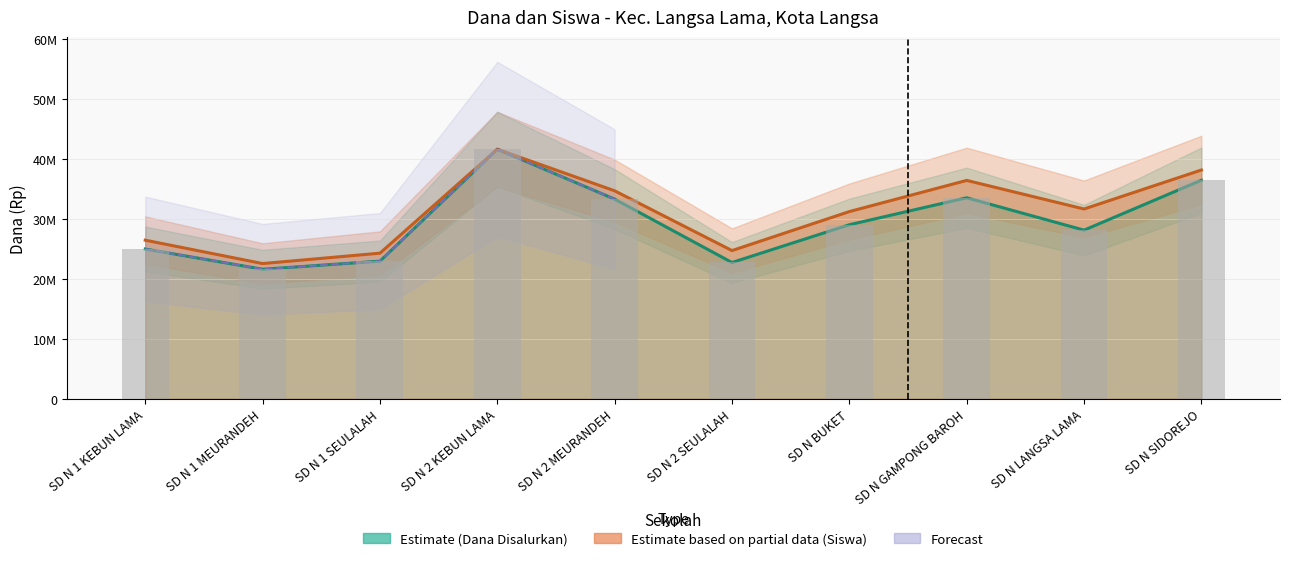

At which label does Dana Disalurkan reach its minimum?

SD N 1 MEURANDEH